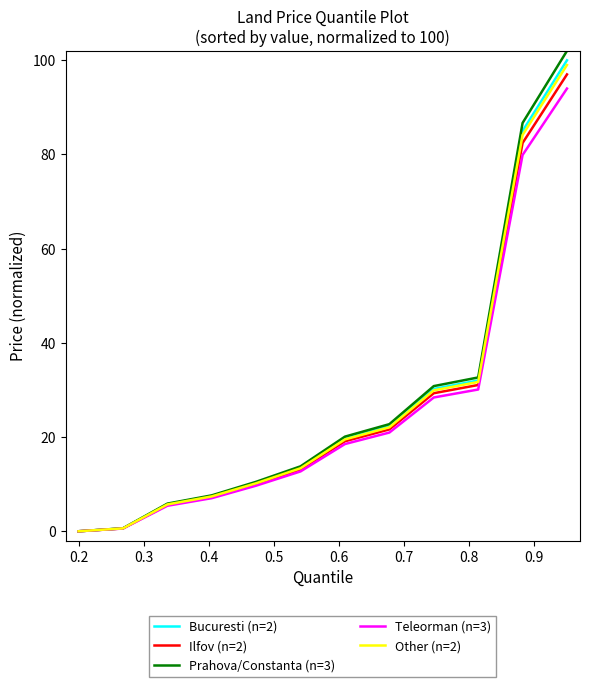

How many lines are shown in the chart?

5